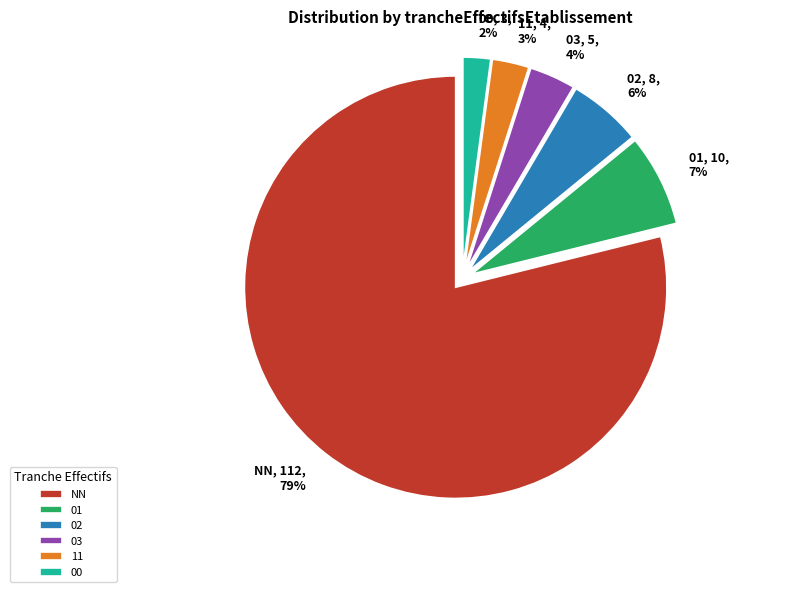

Rank the categories by value from lowest to highest.

00, 11, 03, 02, 01, NN